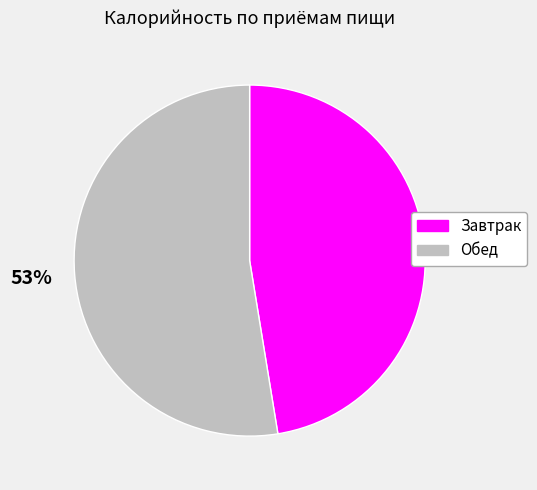

What percentage is the Обед slice, to the nearest percent?

53%